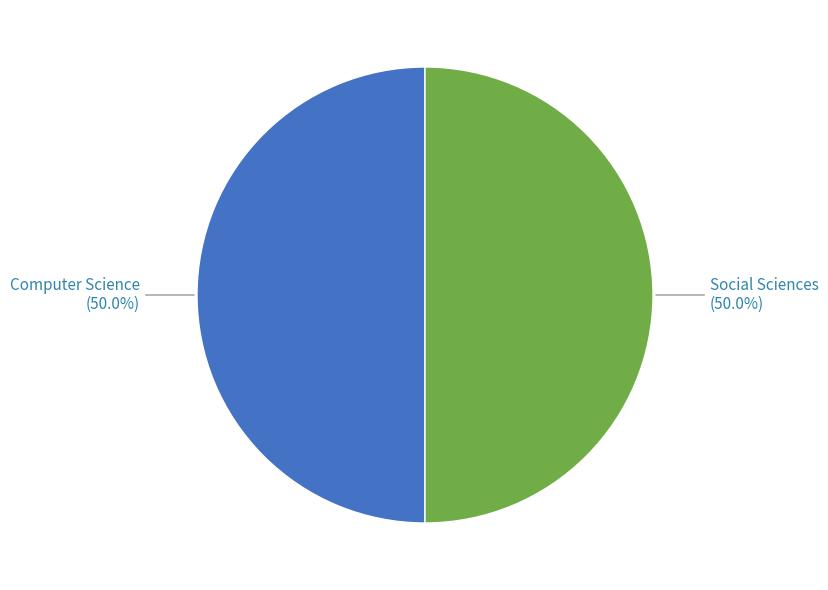

What percentage do Social Sciences and Computer Science together represent?

100.0%